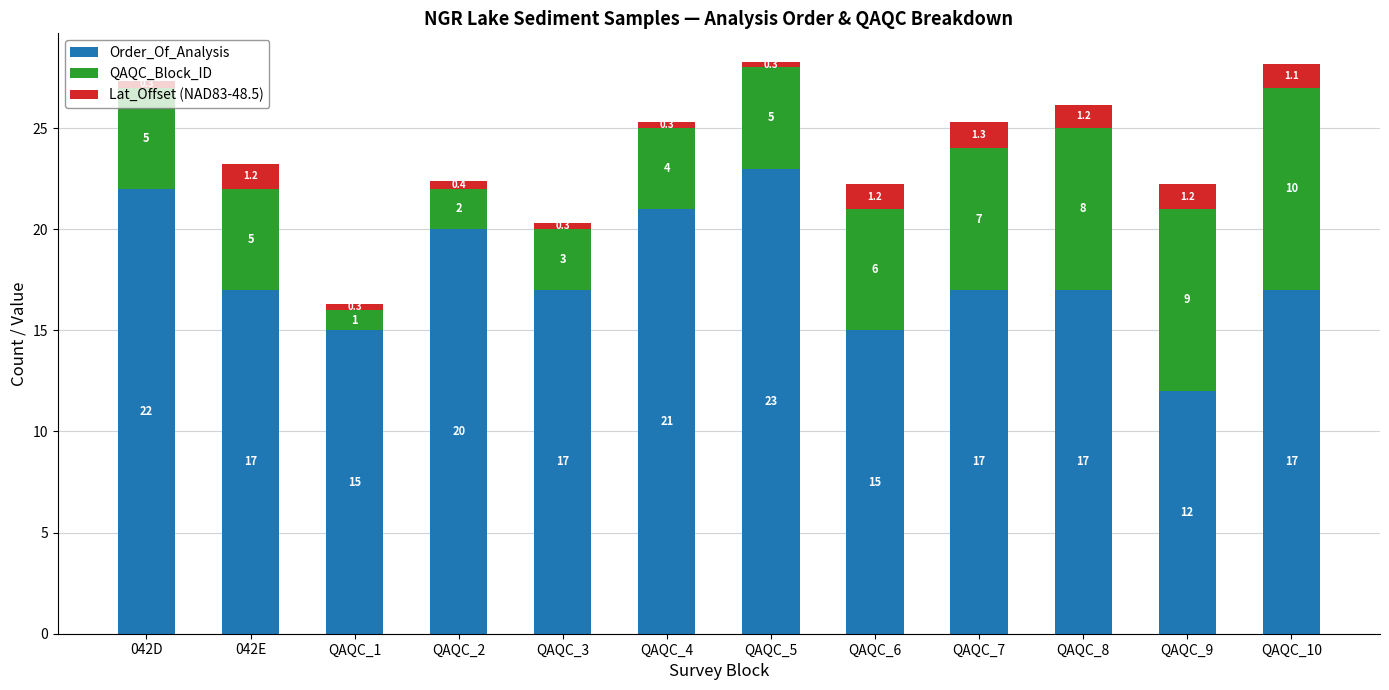

What is the approximate value of Order_Of_Analysis at QAQC_10?

17.0